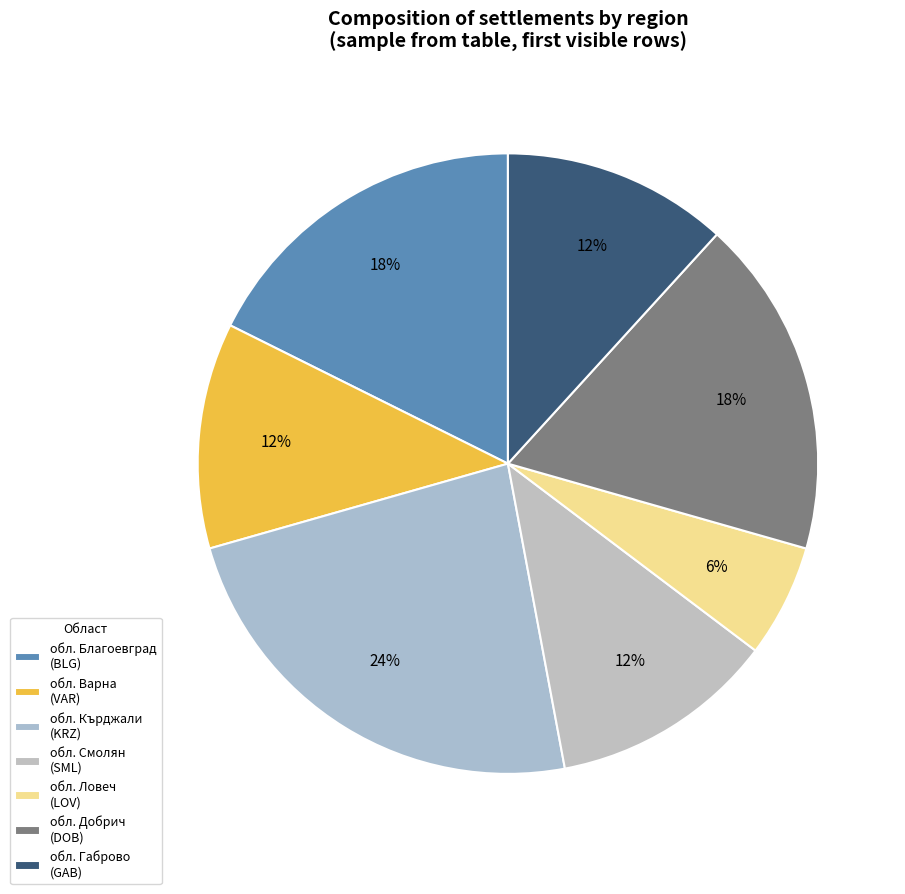

Which category has the smallest portion of the pie?

обл. Ловеч (LOV)